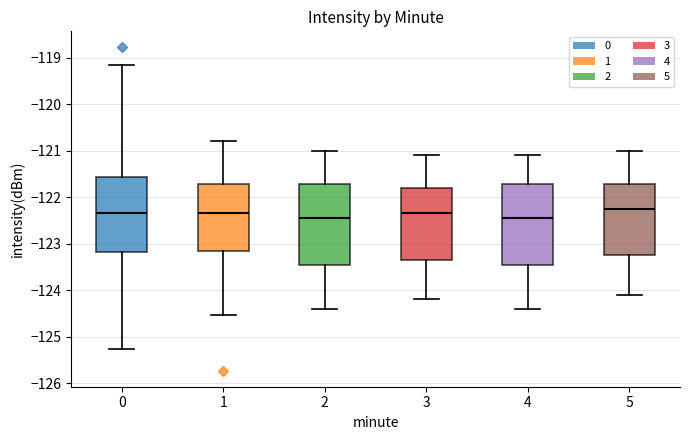

Where is the upper edge of the box at x = 0 on the y-axis? The values are not printed on the chart, so give them approximately, as read against the axis.

-121.6